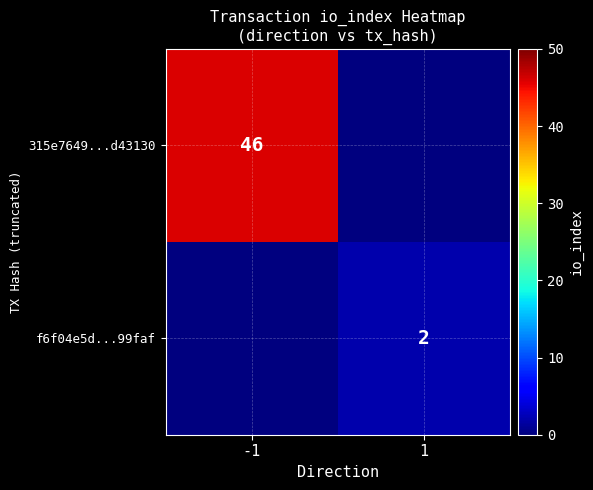

Is it true that f6f04e5d...99faf equals 2 at 1?

True